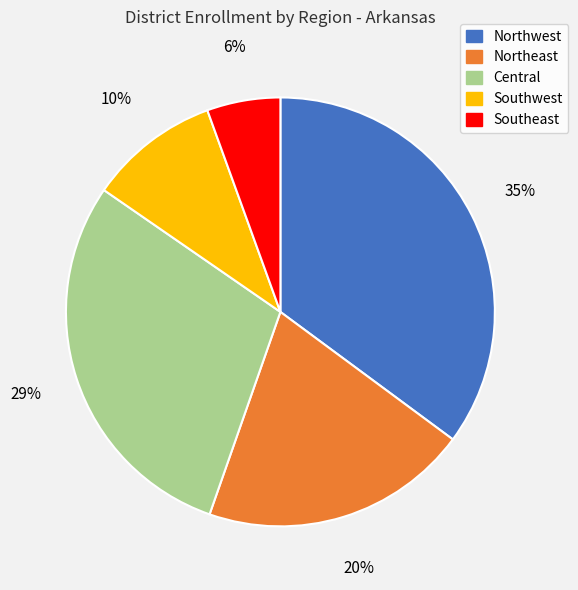

Is Southwest the majority of the pie?

No